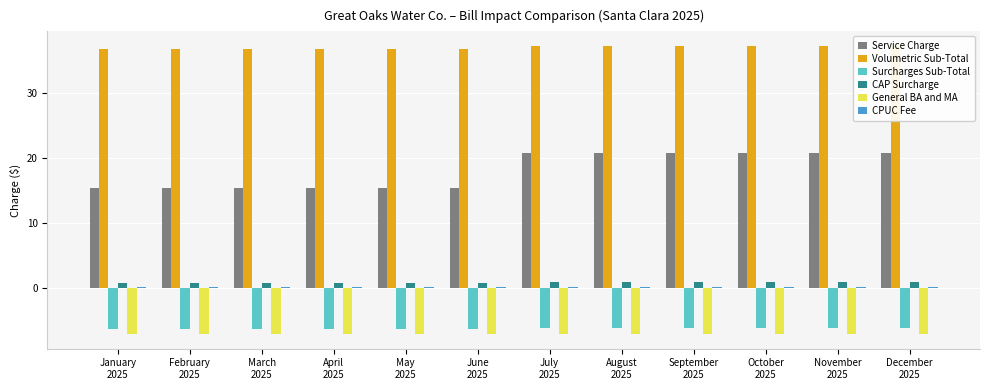

At how many categories does at least one series exceed 28?

12